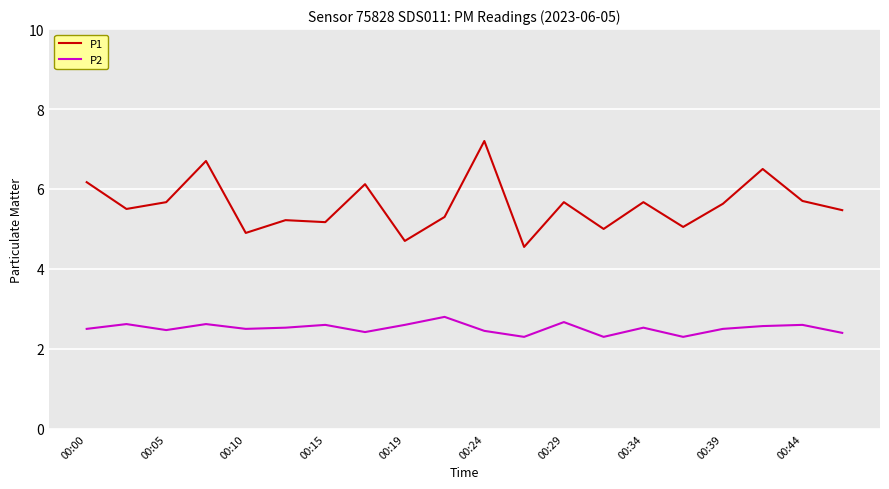

Which series has the largest total across all categories?

P1